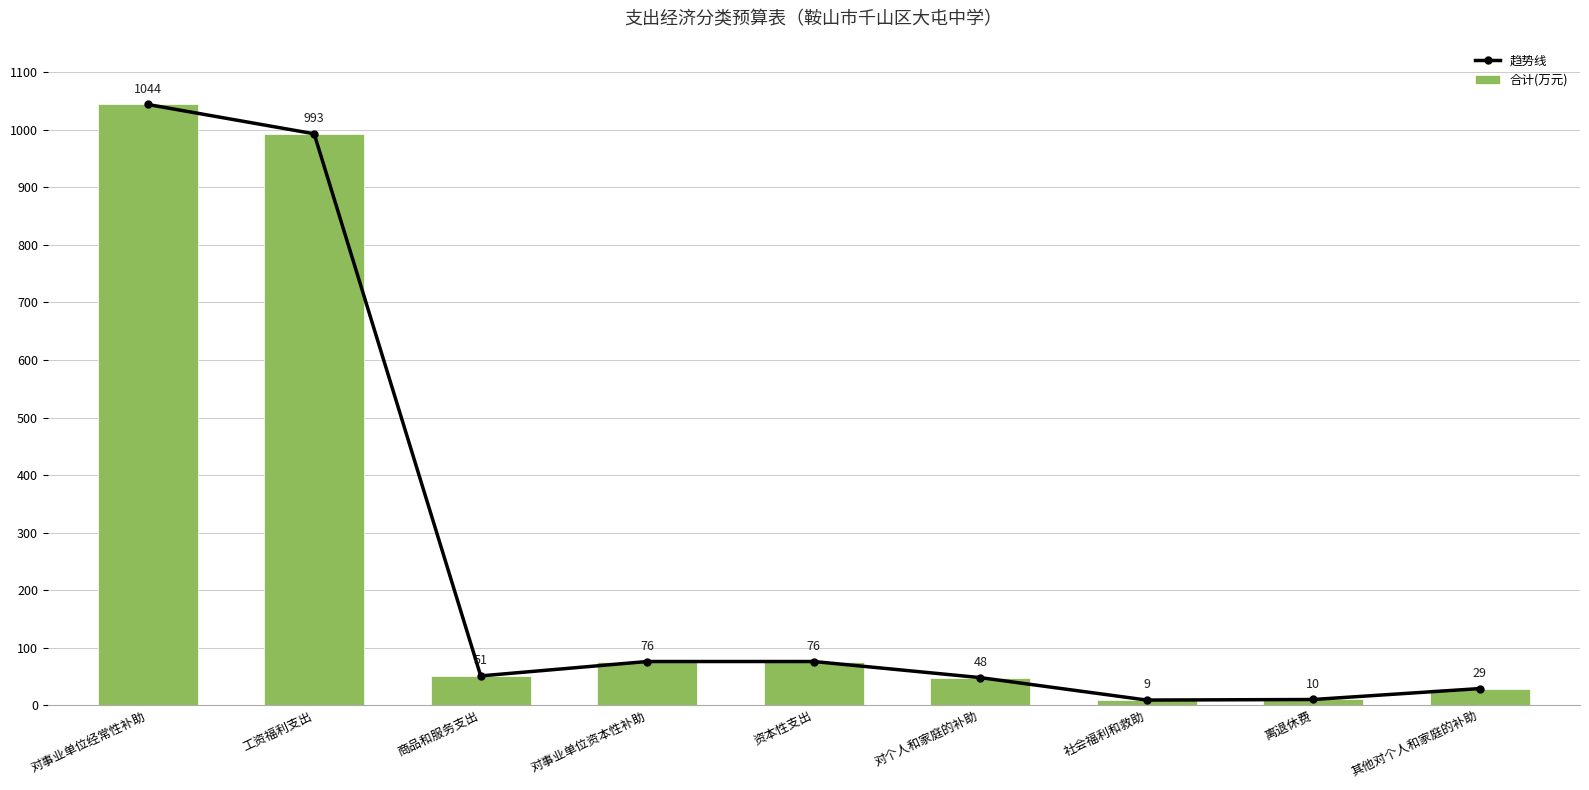

Reading left to right, what are all the values shown in this chart?

趋势线: 对事业单位经常性补助=1044	工资福利支出=993	商品和服务支出=51	对事业单位资本性补助=76	资本性支出=76	对个人和家庭的补助=48	社会福利和救助=9	离退休费=10	其他对个人和家庭的补助=29
合计(万元): 对事业单位经常性补助=1044	工资福利支出=993	商品和服务支出=51	对事业单位资本性补助=76	资本性支出=76	对个人和家庭的补助=48	社会福利和救助=9	离退休费=10	其他对个人和家庭的补助=29